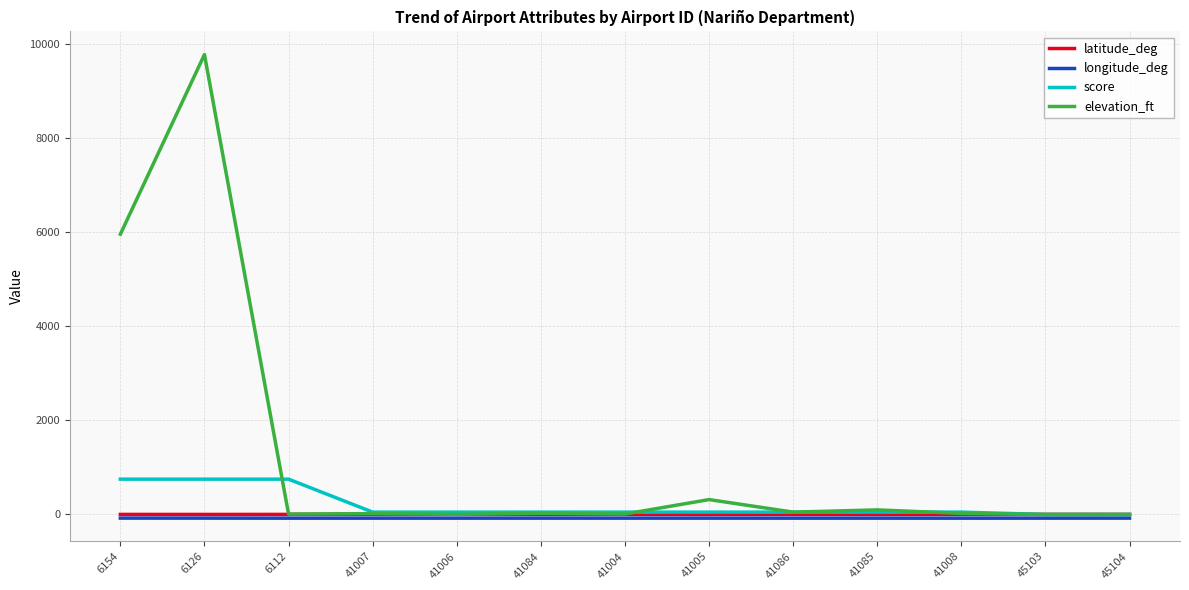

Between 6126 and 41085, which series saw the biggest shift?

elevation_ft